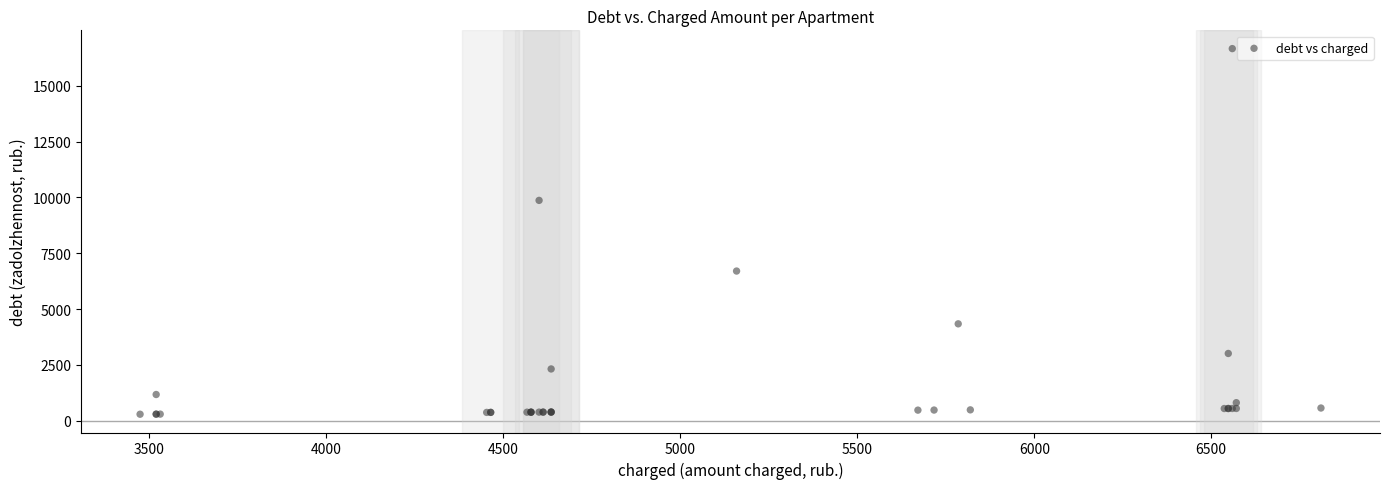

What Y value in the scatter plot is closest to 8479?

9869.4